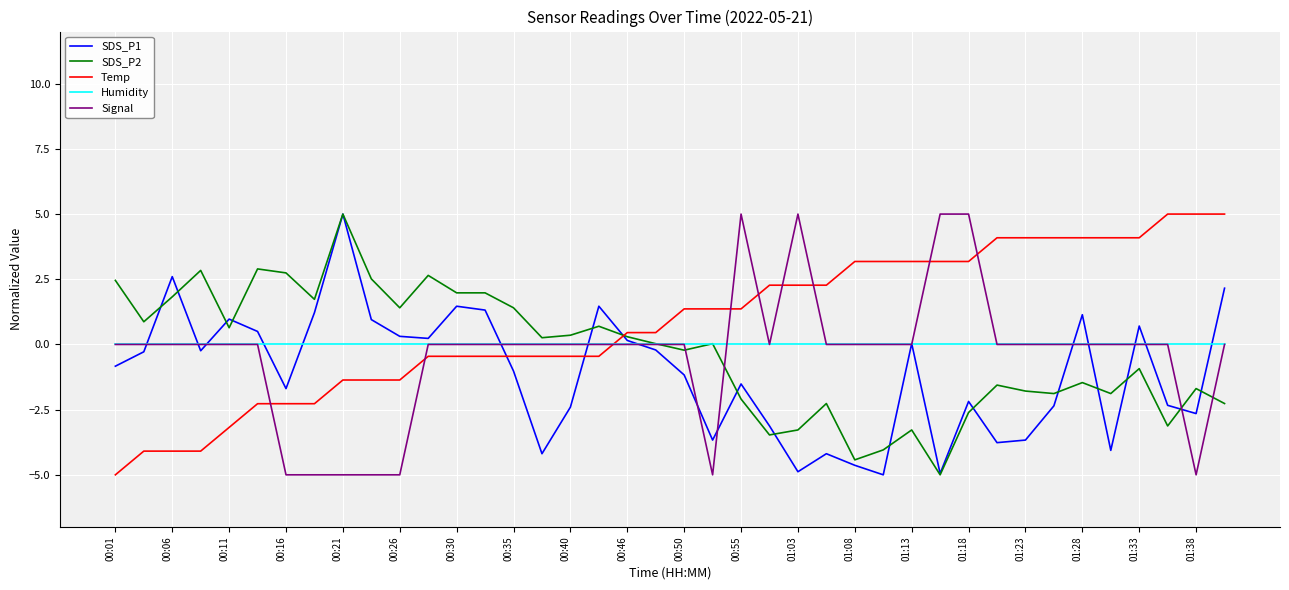

Which series has the largest total across all categories?

Temp